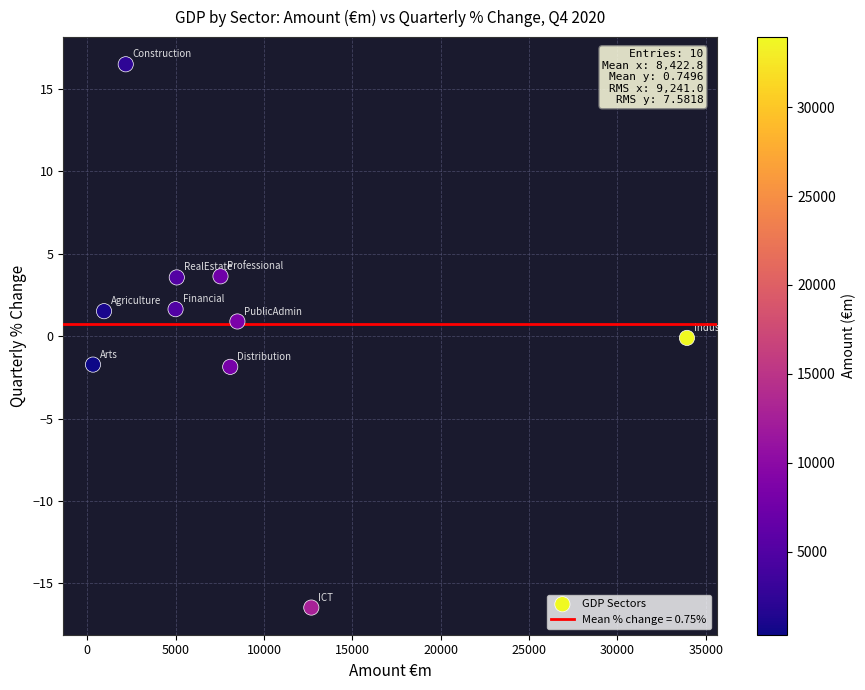

What is the average Y value?

0.7